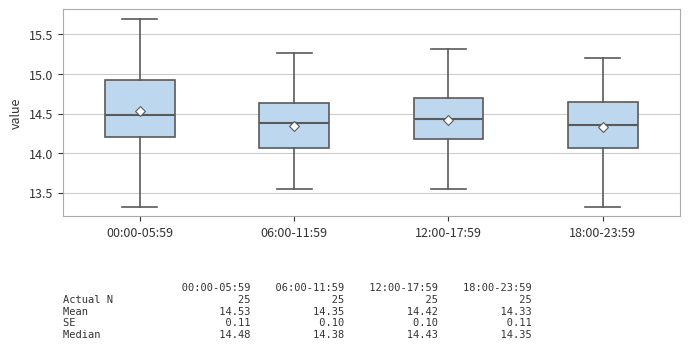

Which box's median line is the highest?

00:00-05:59